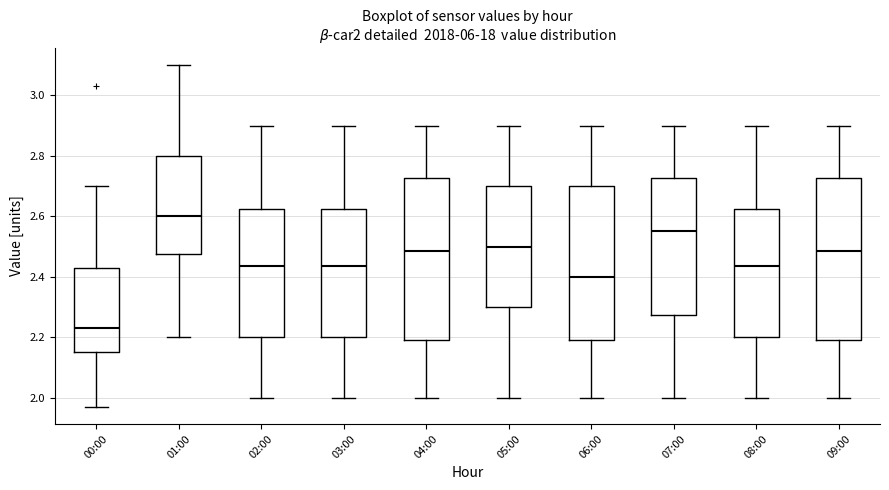

Reading left to right, read every box against the y-axis: the position of its median line, the range the box covers, and the ends of its whiskers. The values are not printed on the chart, so give them approximately, as read against the axis.

00:00: median 2.24, box 2.16 to 2.44, whiskers 1.98 to 2.70
01:00: median 2.60, box 2.48 to 2.80, whiskers 2.20 to 3.10
02:00: median 2.44, box 2.20 to 2.62, whiskers 2.00 to 2.90
03:00: median 2.44, box 2.20 to 2.62, whiskers 2.00 to 2.90
04:00: median 2.48, box 2.20 to 2.72, whiskers 2.00 to 2.90
05:00: median 2.50, box 2.30 to 2.70, whiskers 2.00 to 2.90
06:00: median 2.40, box 2.20 to 2.70, whiskers 2.00 to 2.90
07:00: median 2.56, box 2.28 to 2.72, whiskers 2.00 to 2.90
08:00: median 2.44, box 2.20 to 2.62, whiskers 2.00 to 2.90
09:00: median 2.48, box 2.20 to 2.72, whiskers 2.00 to 2.90